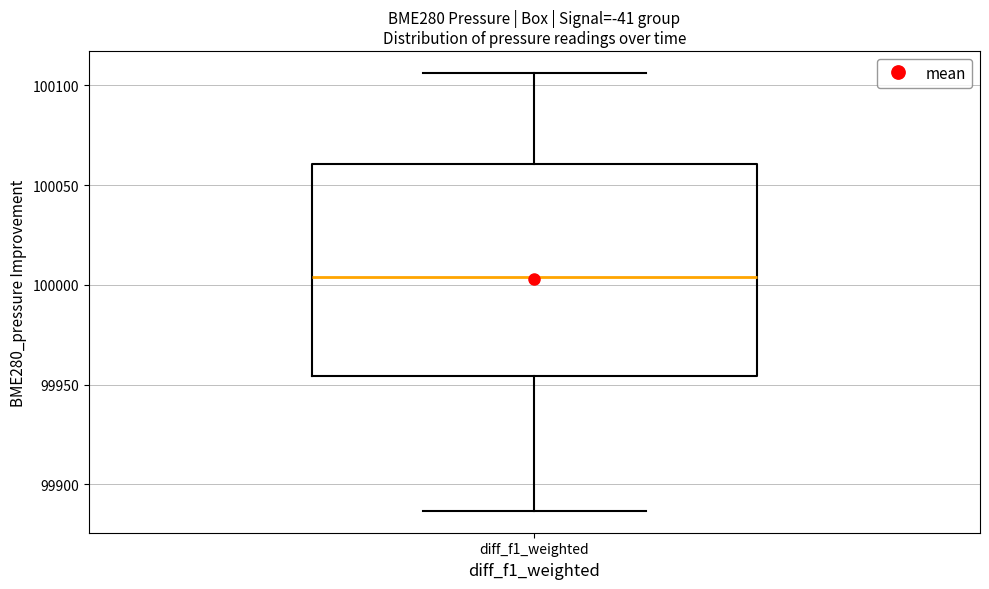

Read this box plot against the y-axis: the position of the median line, the range covered by the box, and the ends of both whiskers. The values are not printed on the chart, so give them approximately, as read against the axis.

median 100005, box 99955 to 100060, whiskers 99885 to 100105